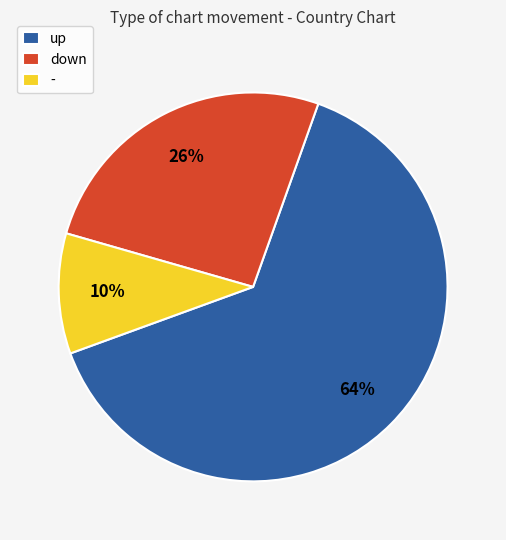

Combined, do down and - account for over 50%?

No